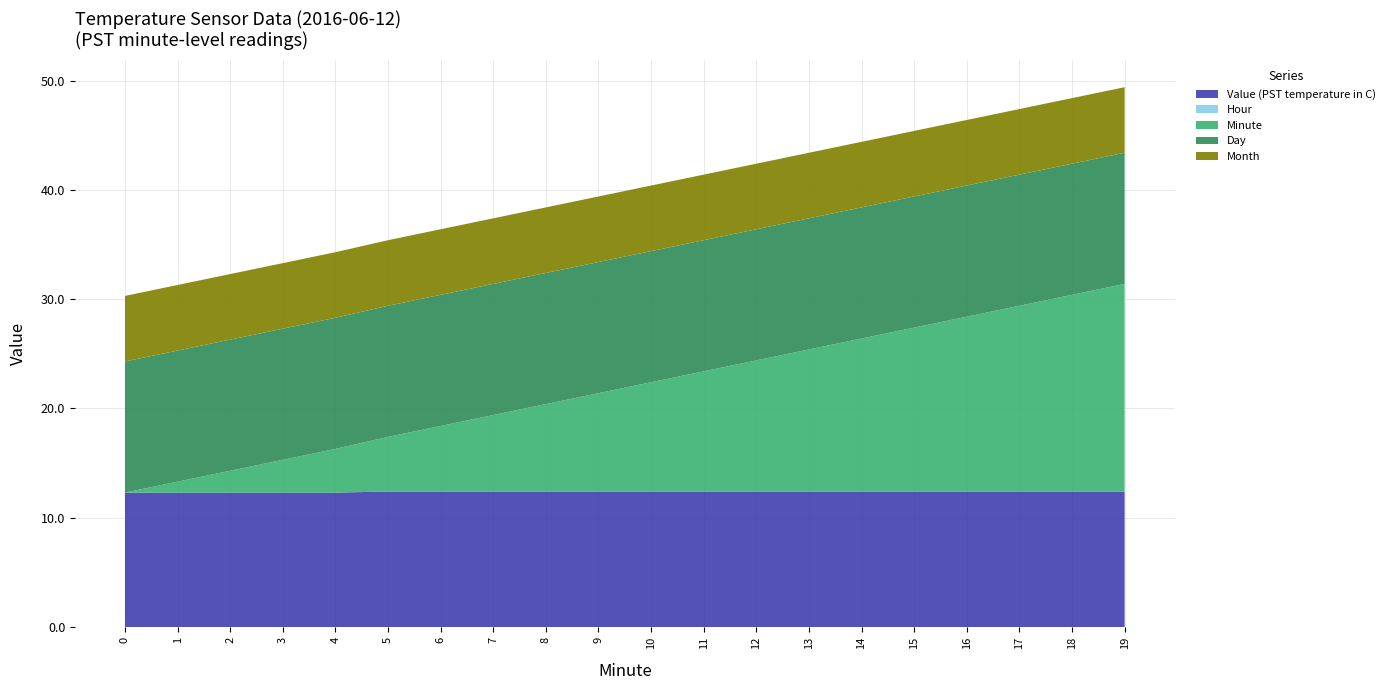

Reading left to right, list all the values displayed in this chart.

Value (PST temperature in C): 12.3	12.3	12.3	12.3	12.3	12.4	12.4	12.4	12.4	12.4	12.4	12.4	12.4	12.4	12.4	12.4	12.4	12.4	12.4	12.4
Hour: 0.0	0.0	0.0	0.0	0.0	0.0	0.0	0.0	0.0	0.0	0.0	0.0	0.0	0.0	0.0	0.0	0.0	0.0	0.0	0.0
Minute: 0.0	1.0	2.0	3.0	4.0	5.0	6.0	7.0	8.0	9.0	10.0	11.0	12.0	13.0	14.0	15.0	16.0	17.0	18.0	19.0
Day: 12.0	12.0	12.0	12.0	12.0	12.0	12.0	12.0	12.0	12.0	12.0	12.0	12.0	12.0	12.0	12.0	12.0	12.0	12.0	12.0
Month: 6.0	6.0	6.0	6.0	6.0	6.0	6.0	6.0	6.0	6.0	6.0	6.0	6.0	6.0	6.0	6.0	6.0	6.0	6.0	6.0